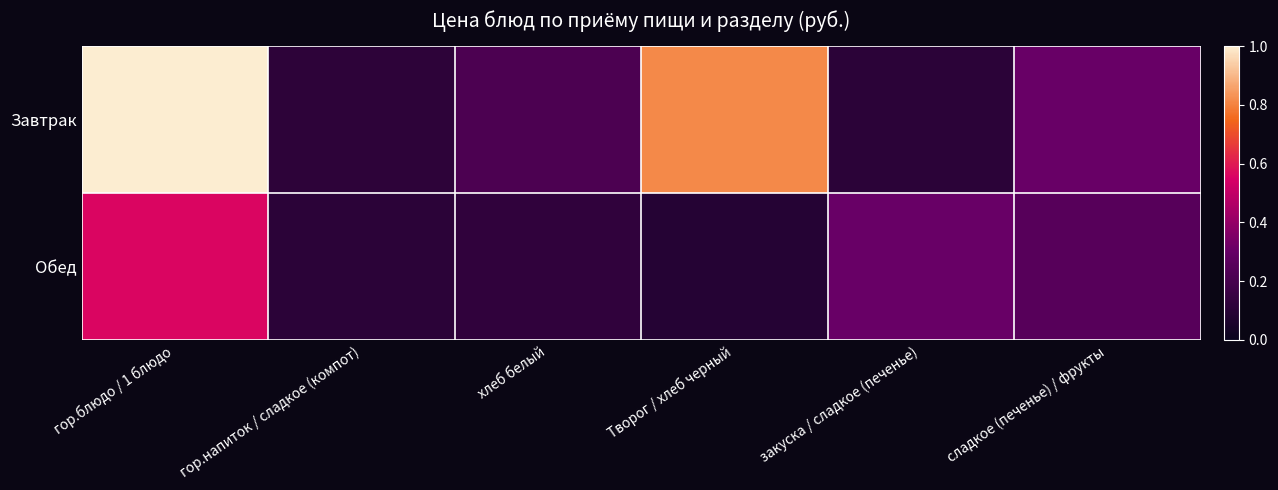

Rank the series by their maximum value, from highest to lowest.

Завтрак, Обед